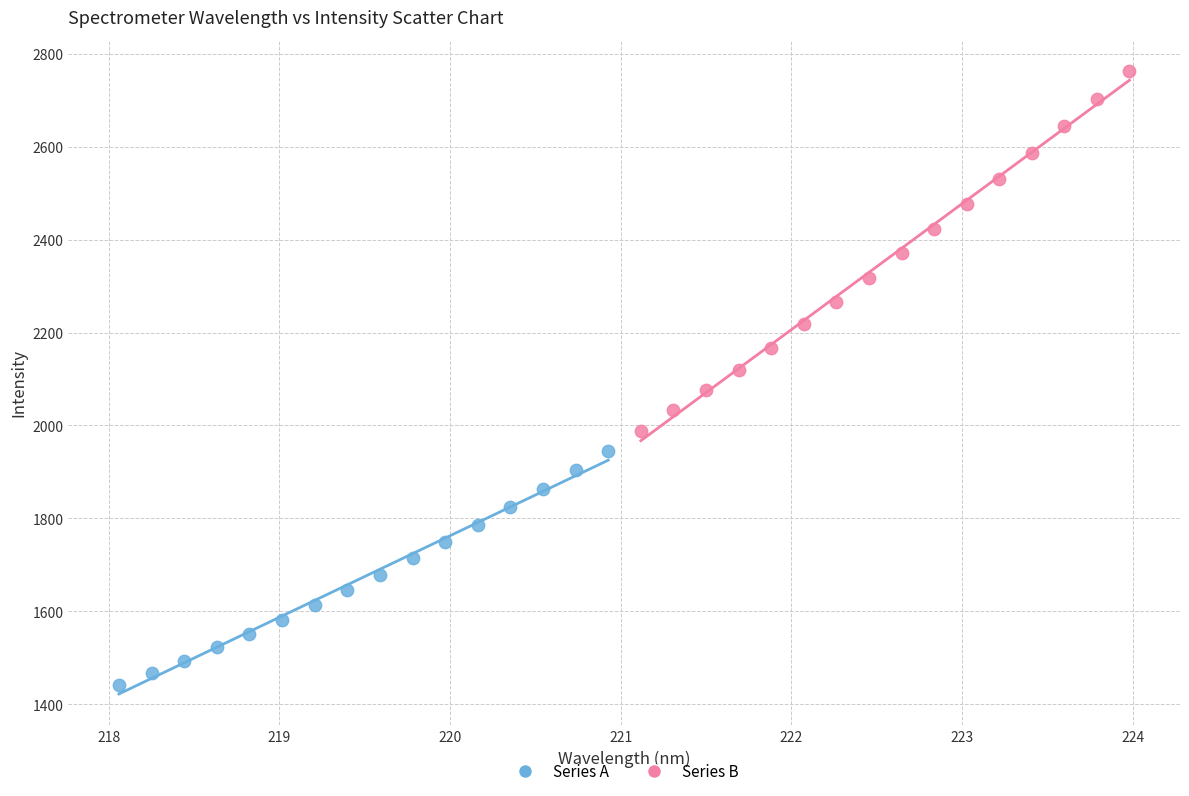

Which series has the widest spread of Y values?

Series B